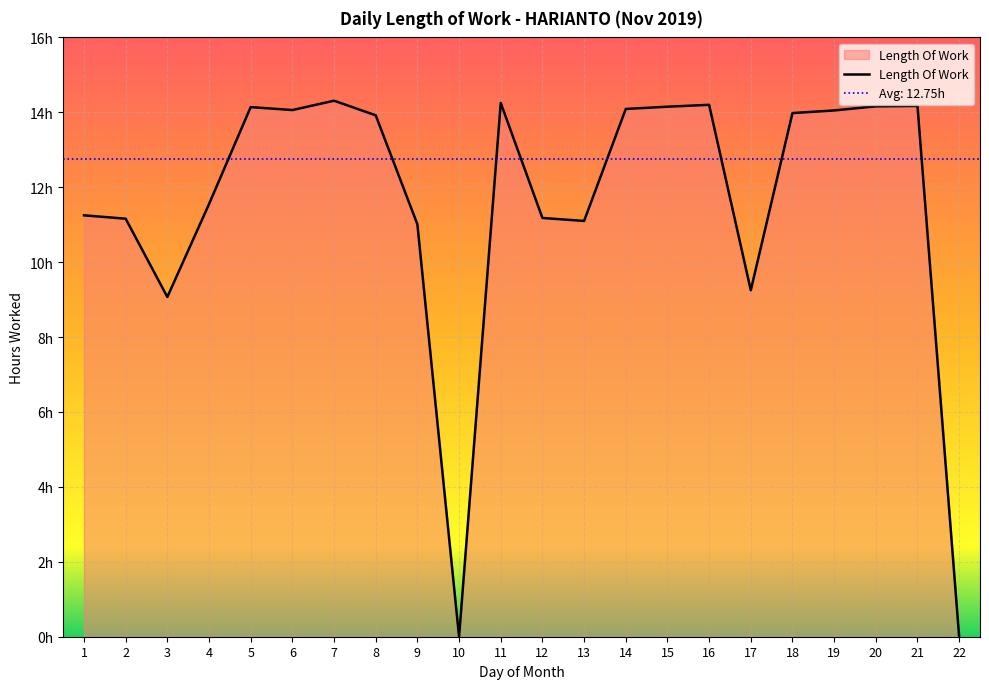

Count the number of data series in this chart.

1